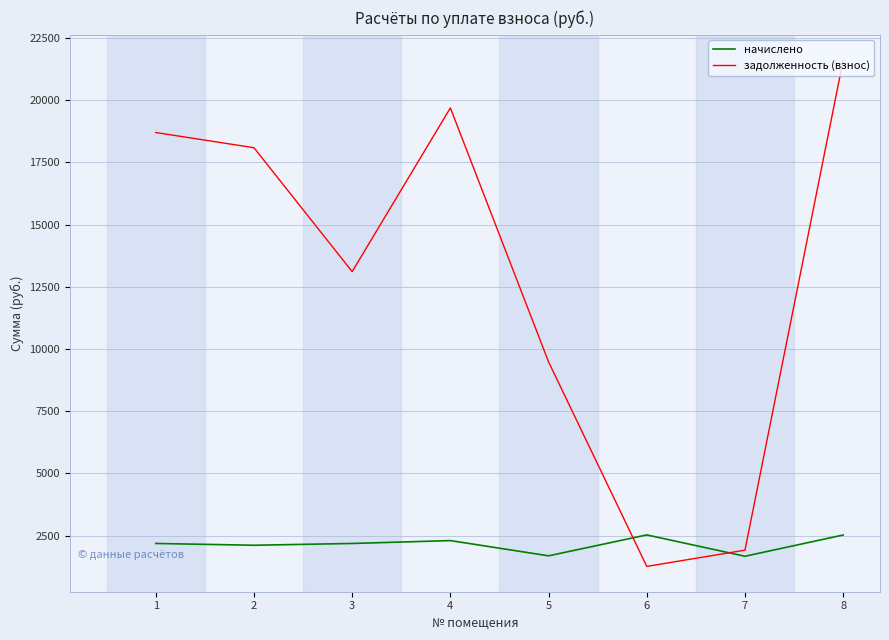

Where does the начислено series first go above 2187?

1